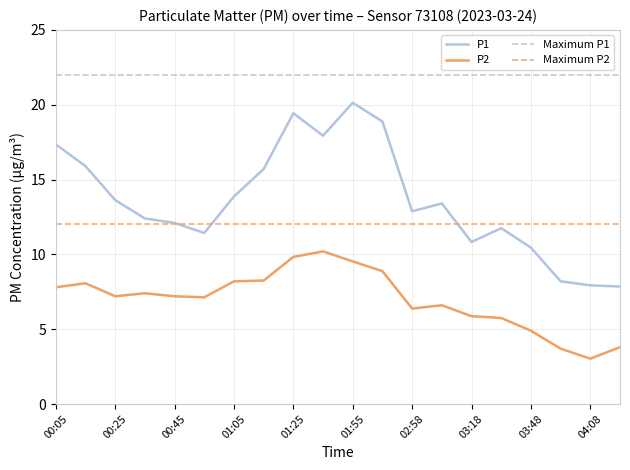

In P2, how many points are higher than both neighbors (excluding endpoints)?

4